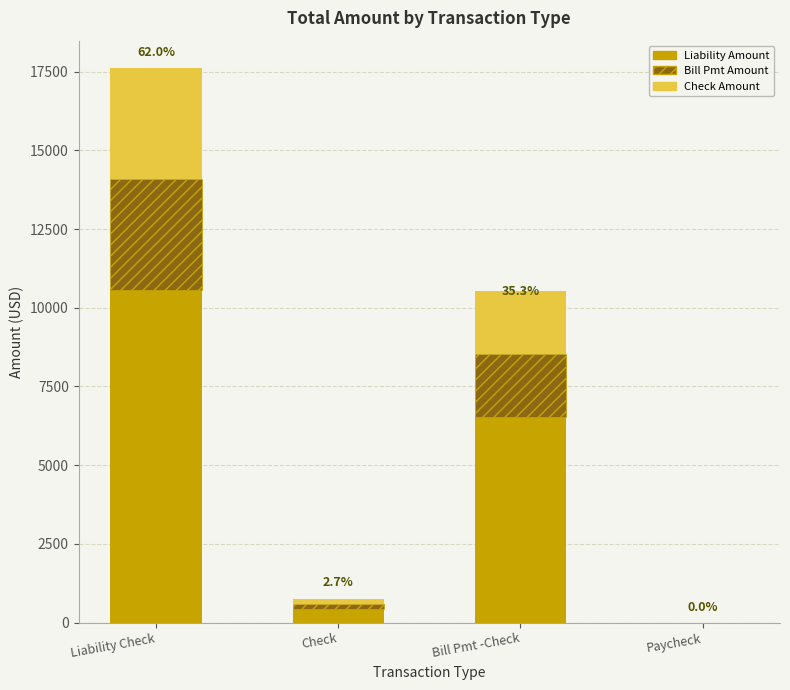

What is the sum of the Liability Amount values at Bill Pmt -Check and Paycheck?

6515.8